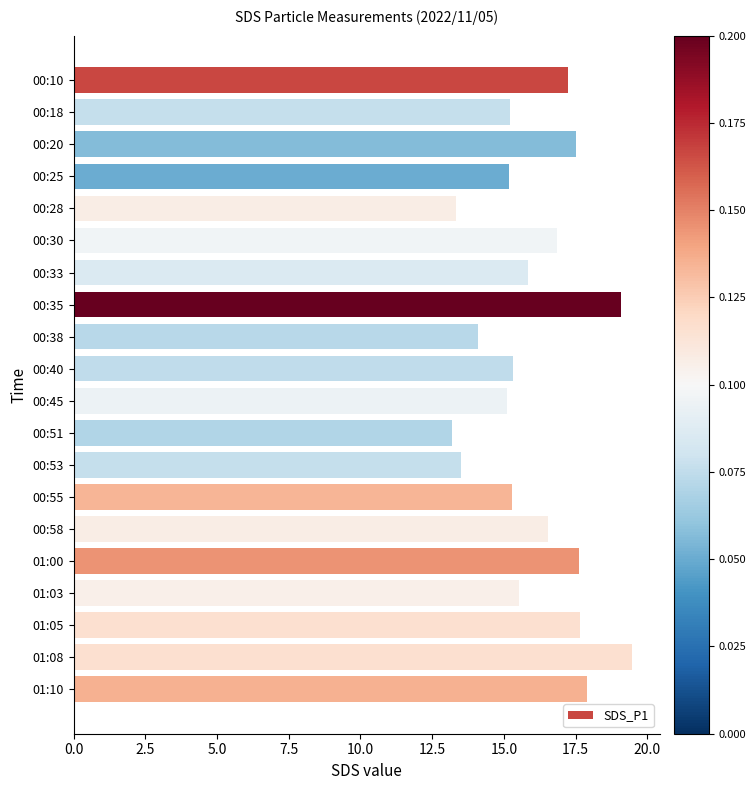

Where is the data nearest to the value 16?

00:33